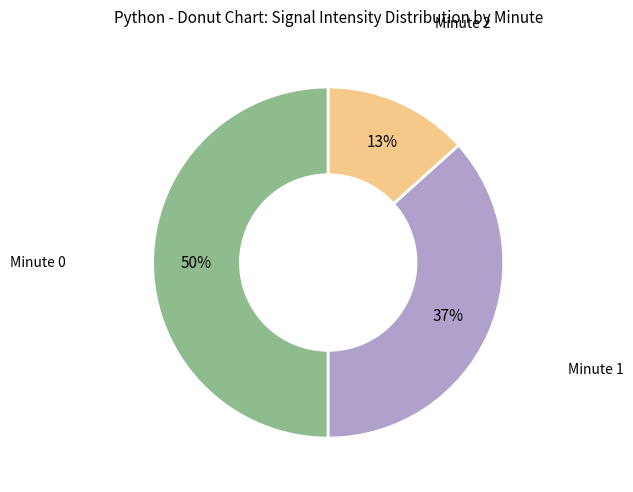

To the nearest percent, what is the average slice percentage?

33%